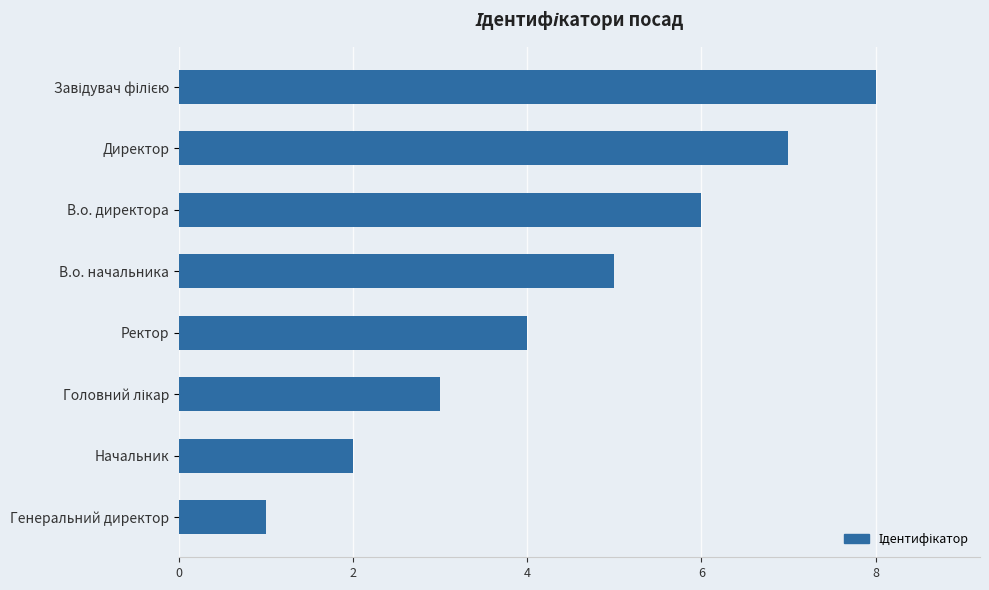

What is the sum of all values?

36